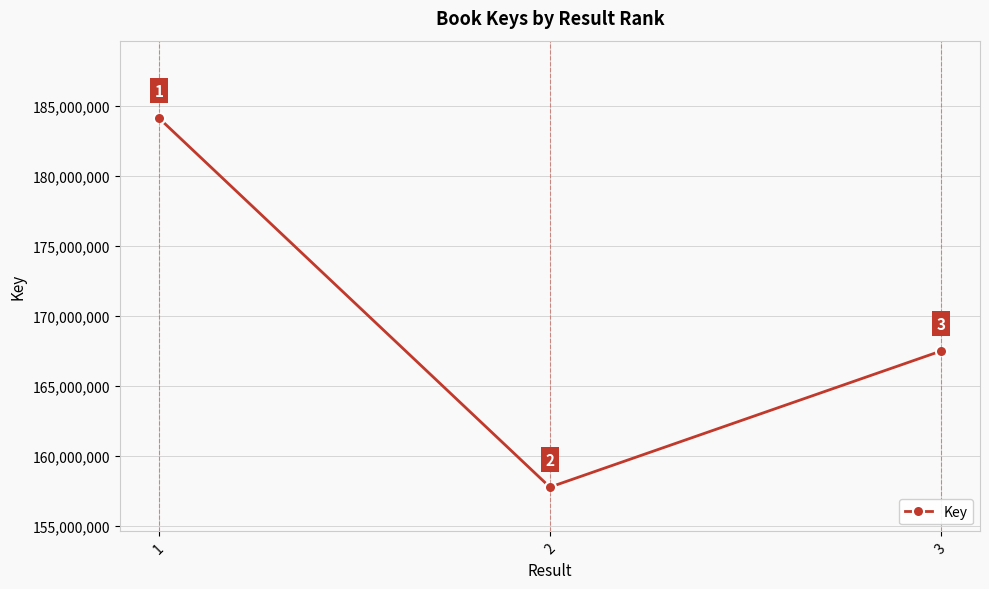

Which has a higher value, 3 or 2?

3